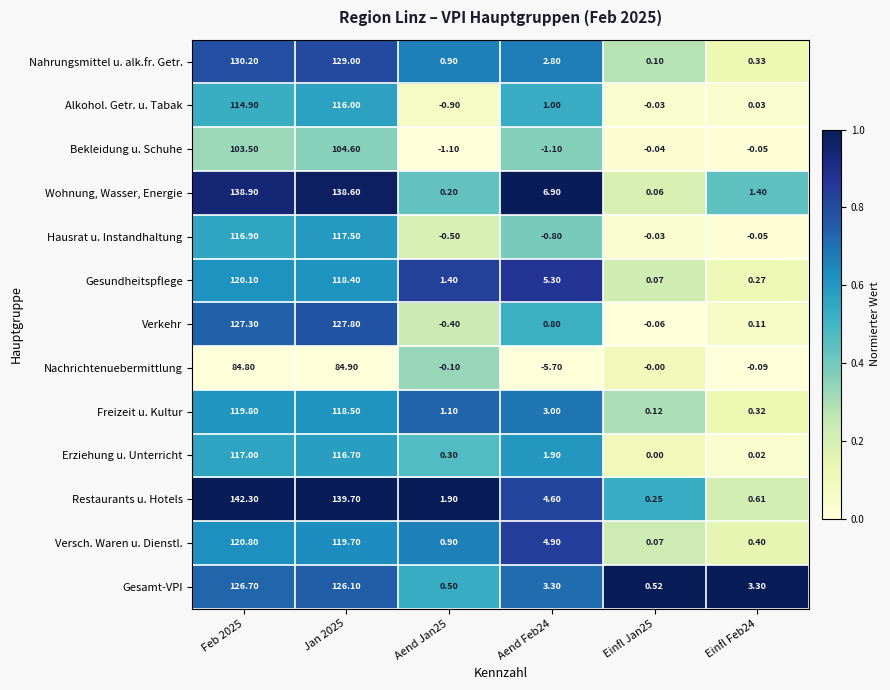

Which series changed the most between Aend Jan25 and Einfl Jan25?

Restaurants u. Hotels